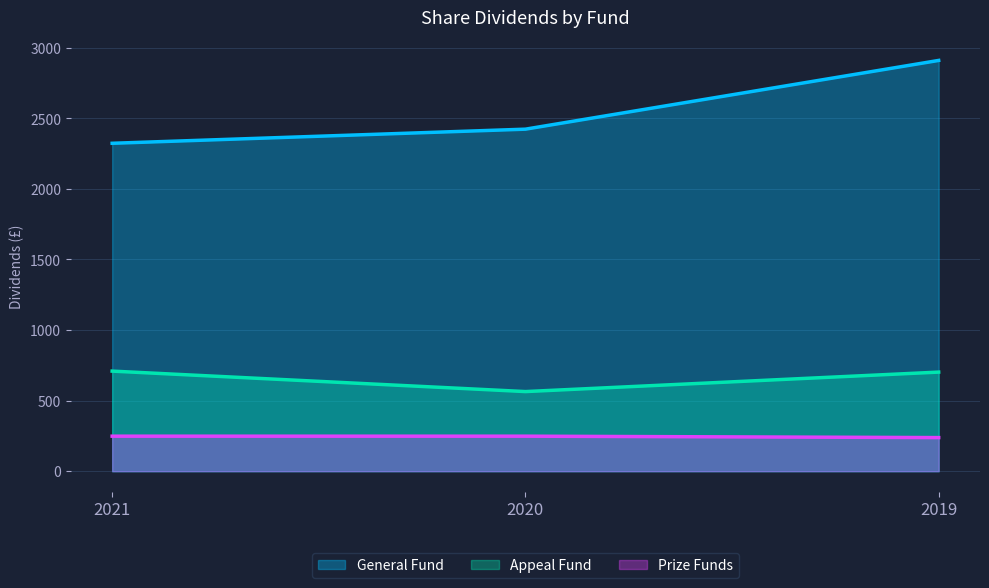

What is the value of the Appeal Fund point at the 2nd from the left?

564